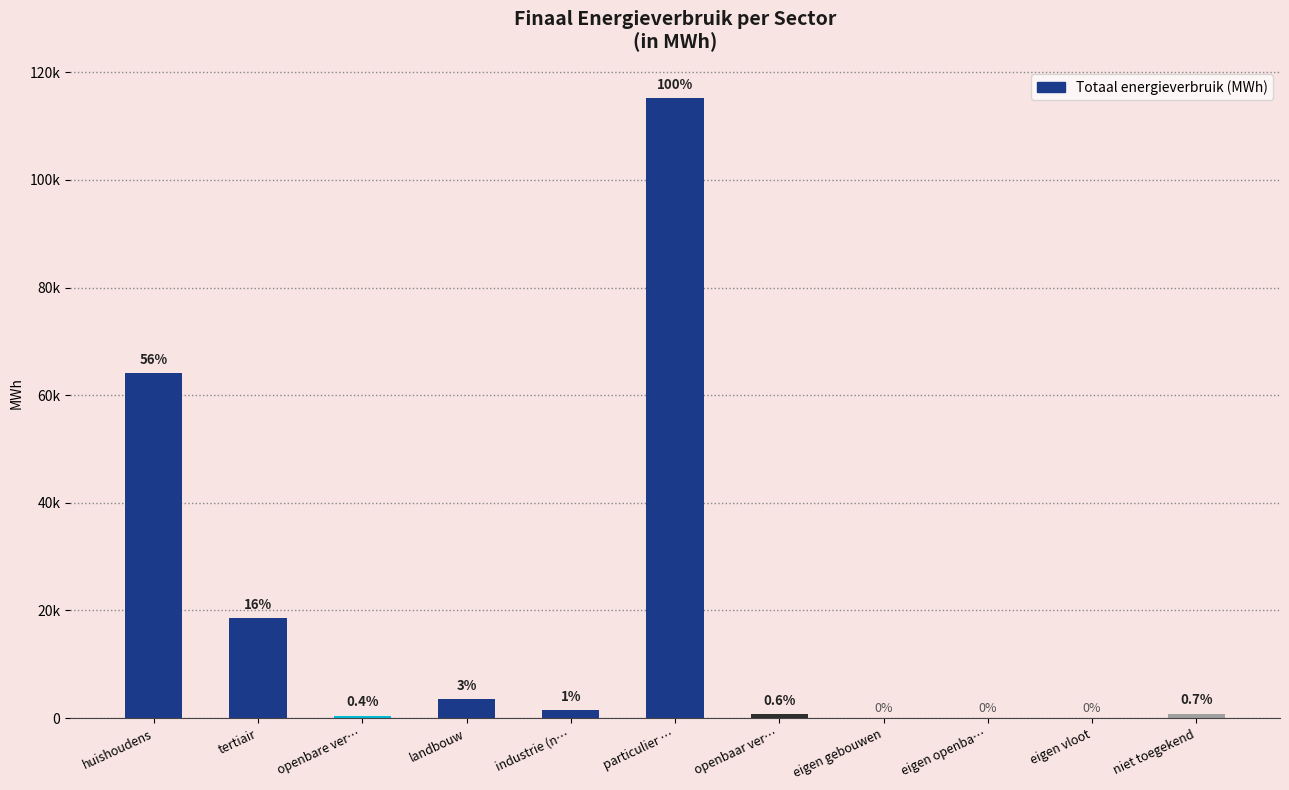

What is the difference between the maximum and minimum values?

115139.2